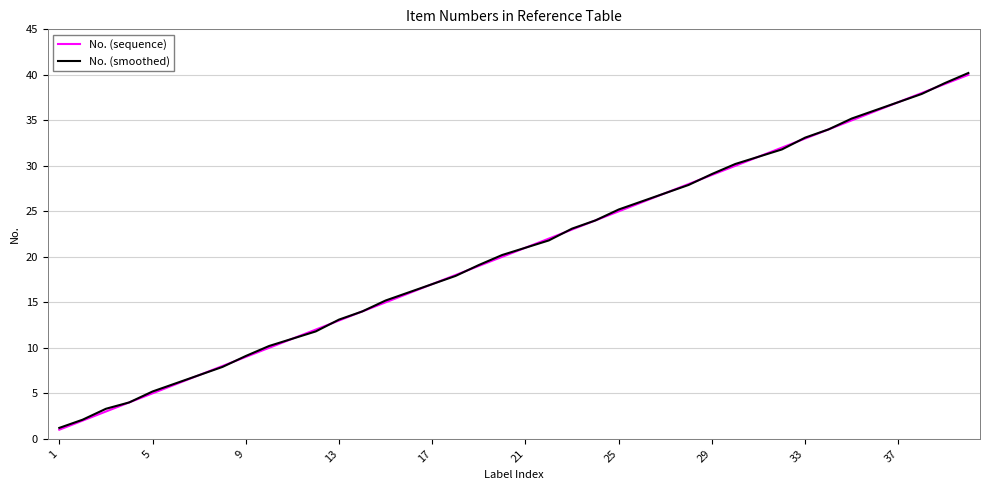

What is the greatest value displayed?

40.2